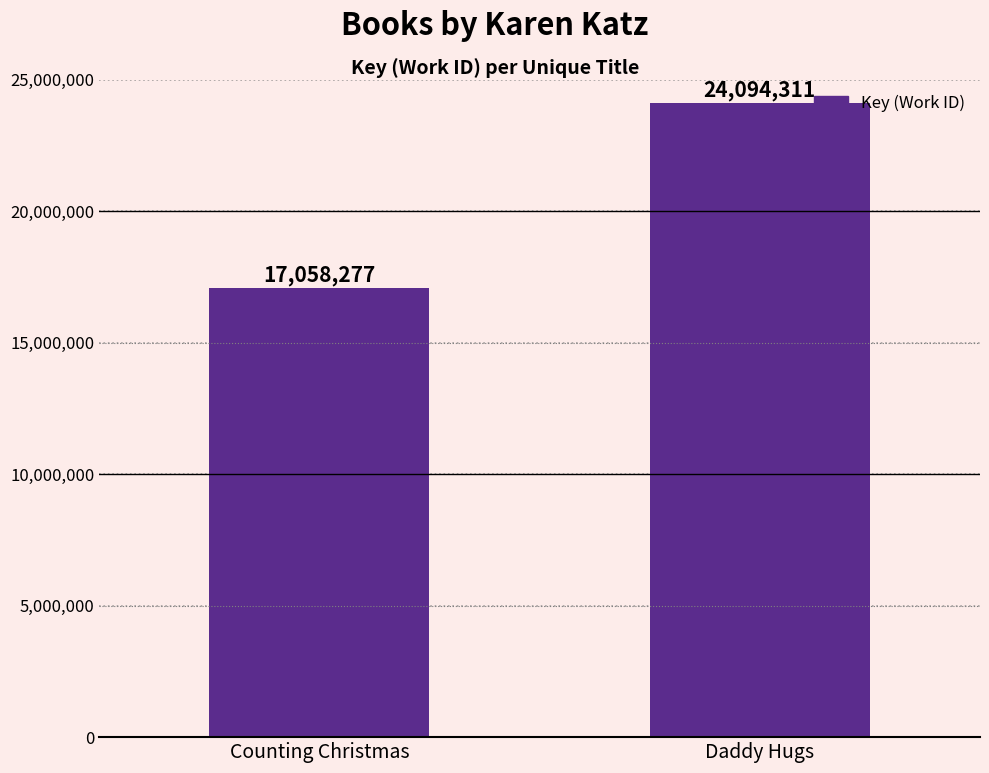

What is the label of the 1st bar from the right?

Daddy Hugs